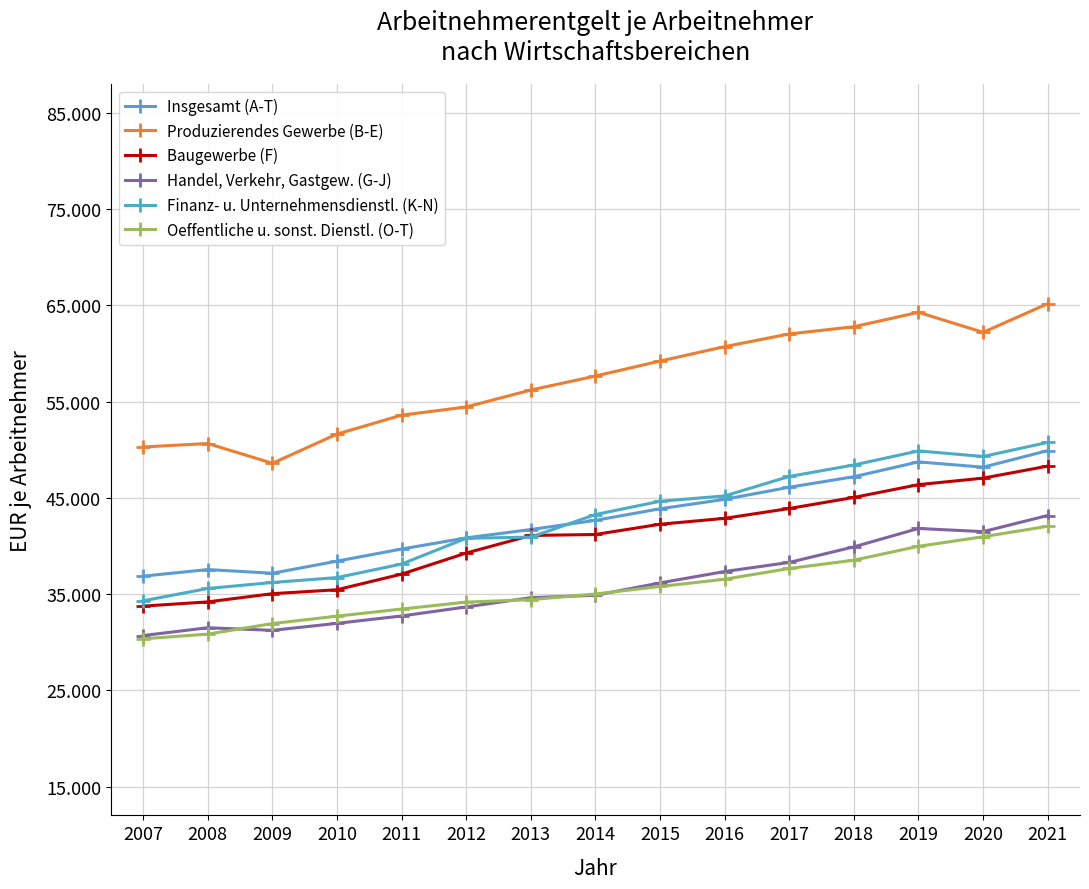

True or false: Baugewerbe (F) and Produzierendes Gewerbe (B-E) cross at least once.

False